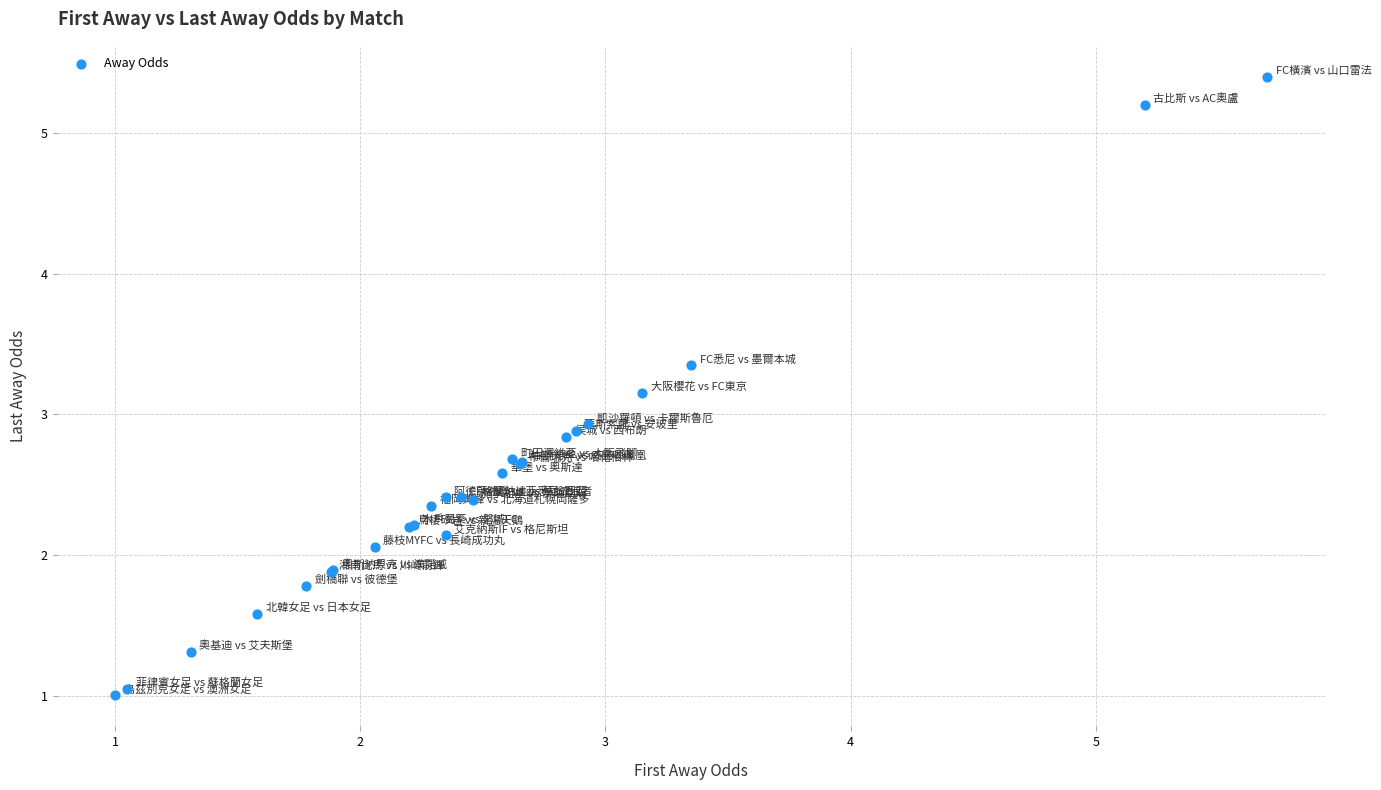

What Y value in the scatter plot is closest to 3?

2.9